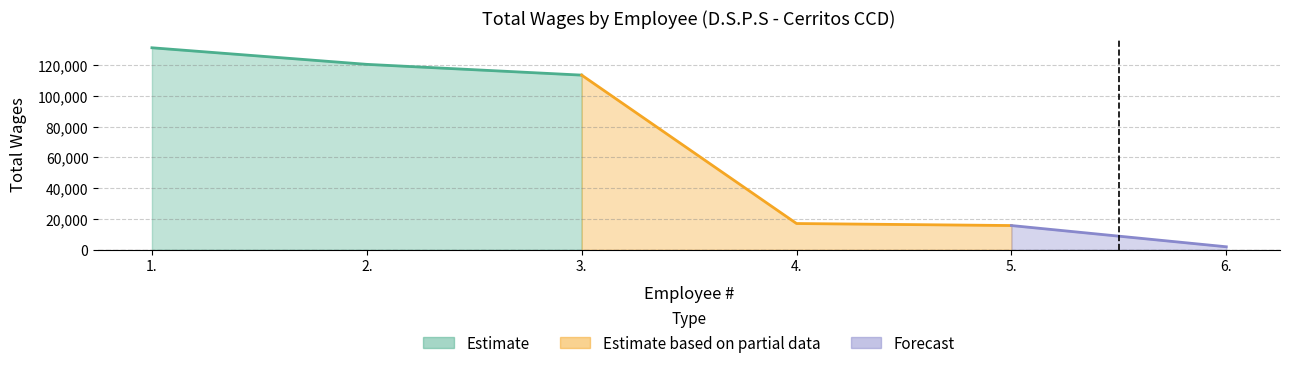

What is the label of the 5th point from the right?

2.